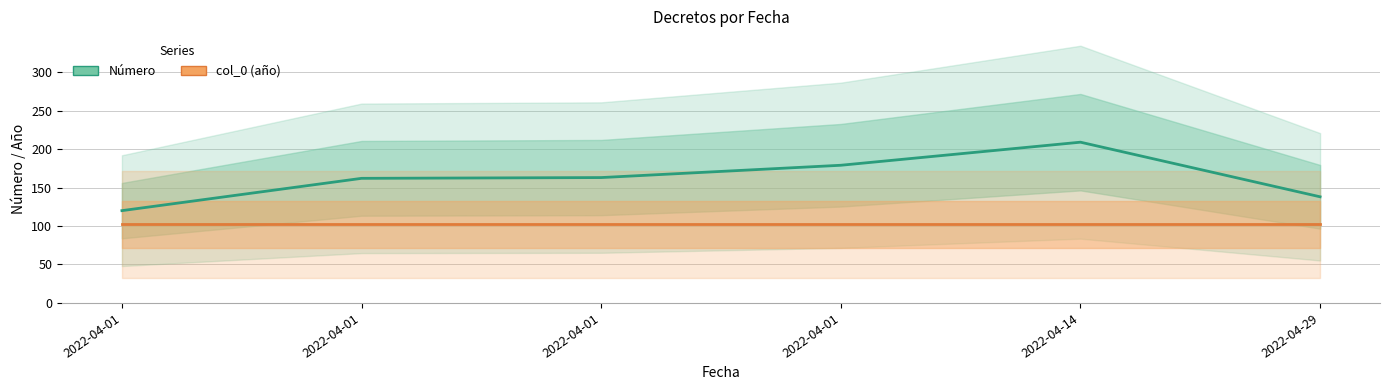

What is the maximum value shown in the chart?

209